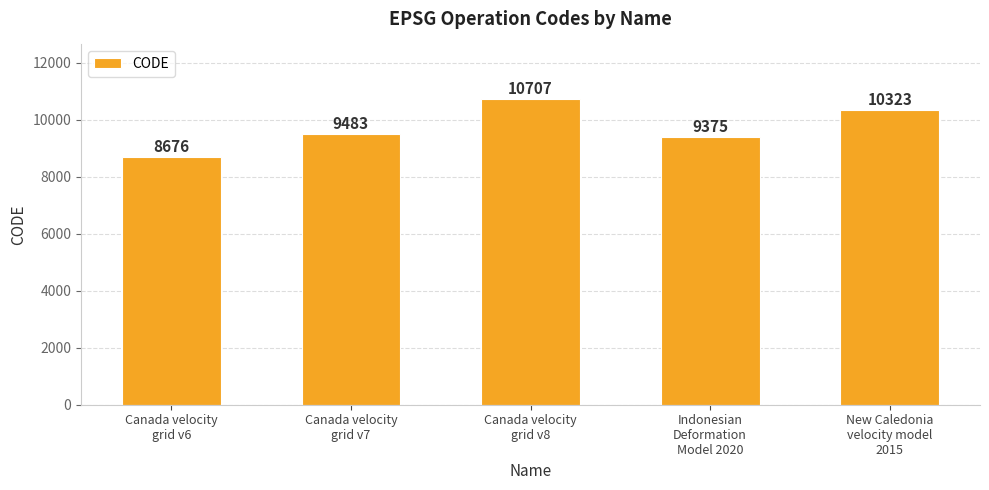

True or false: the data shows 2890 at Canada velocity
grid v6.

False